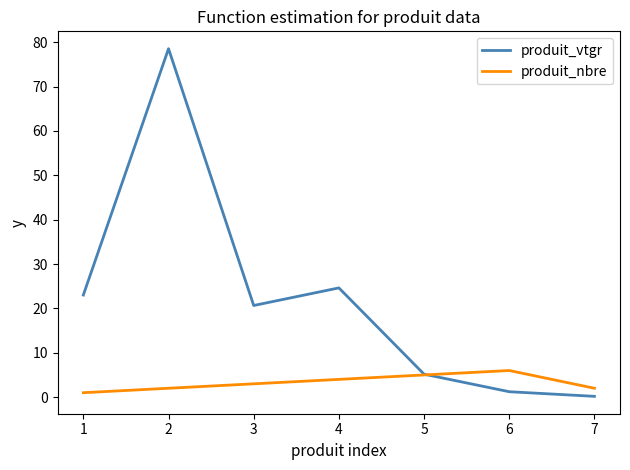

List the series in order of their peak value, highest first.

produit_vtgr, produit_nbre